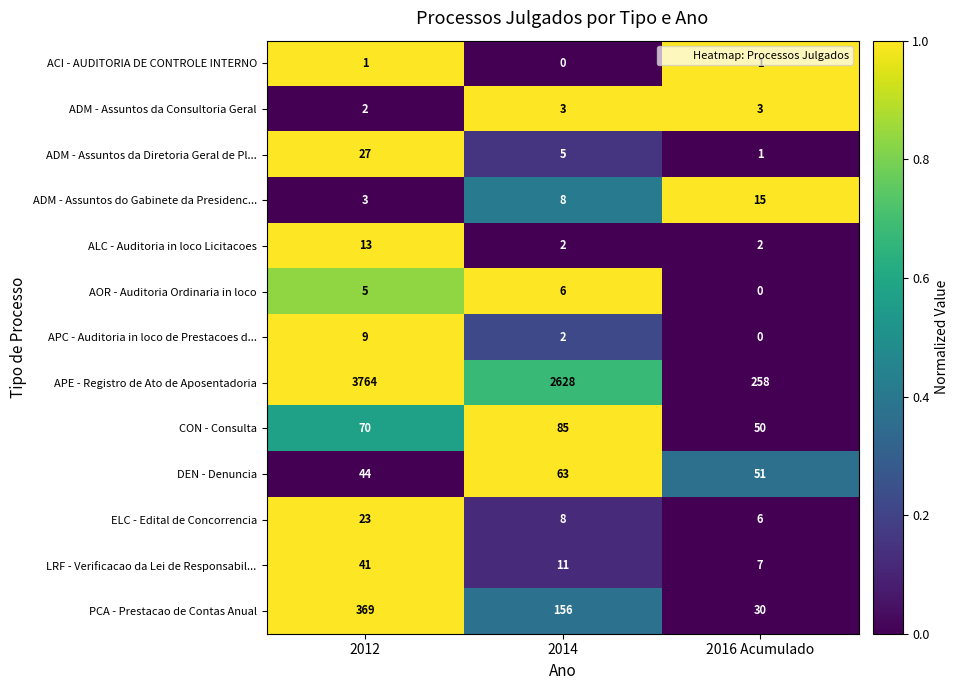

What is the difference between the ELC - Edital de Concorrencia values at 2012 and 2014?

15